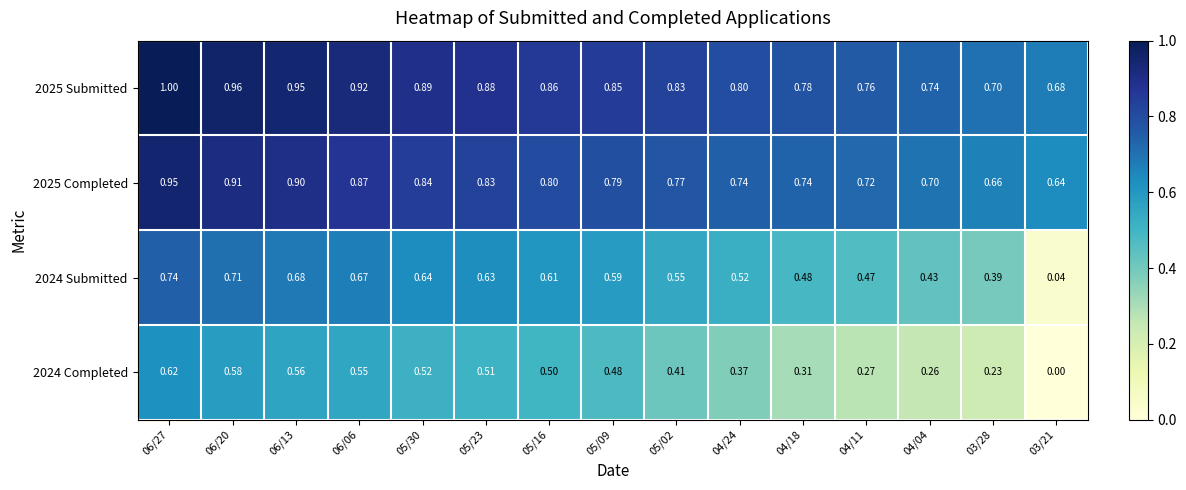

Which series has the largest total across all categories?

2025 Submitted